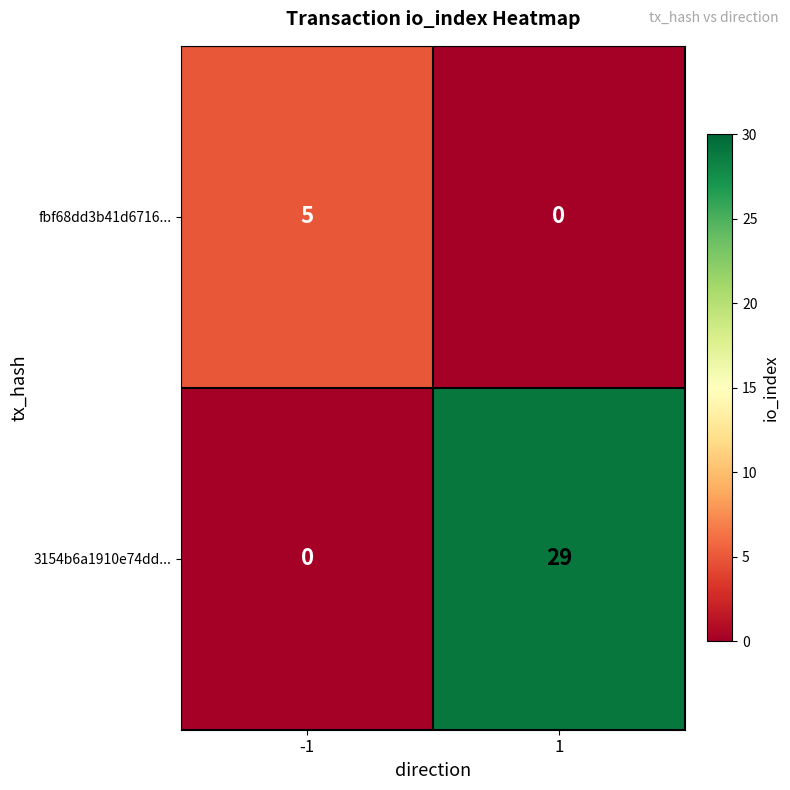

What is the total value across all series at 1?

29